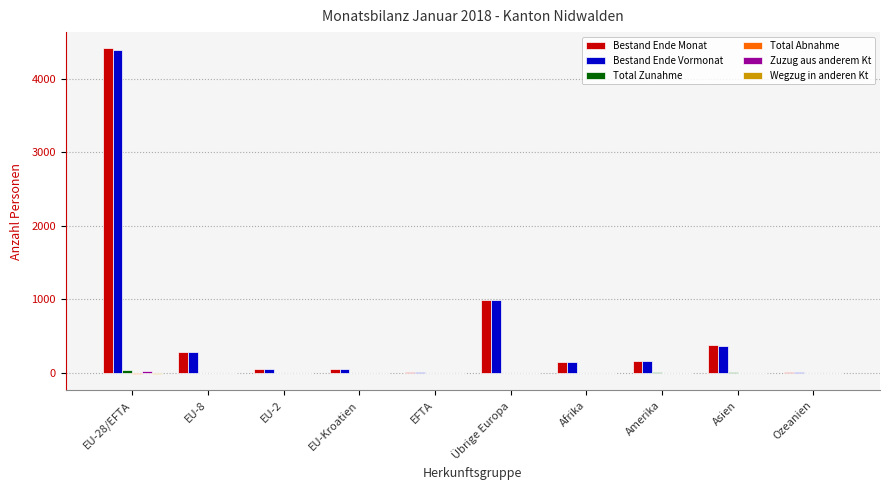

Which label corresponds to the largest value in the chart?

EU-28/EFTA